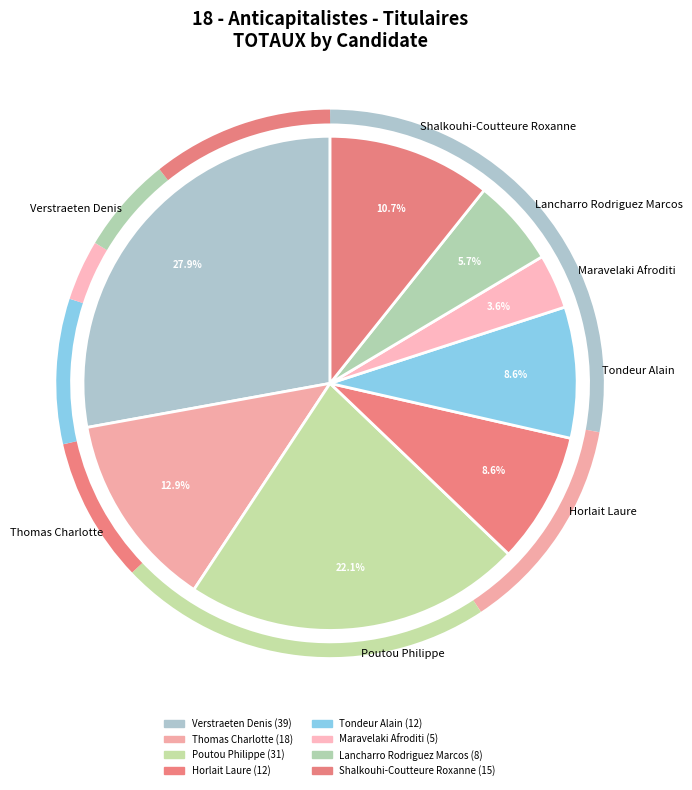

What is the largest slice in the pie chart?

Verstraeten Denis